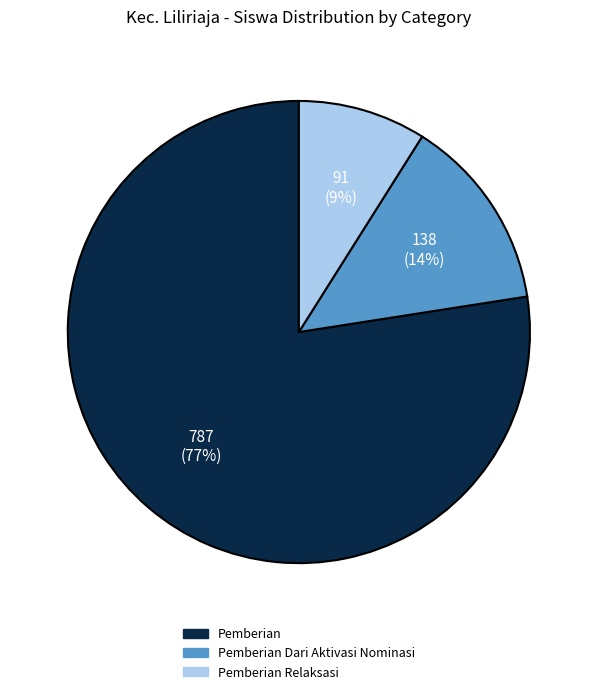

How many slices are in this pie chart?

3